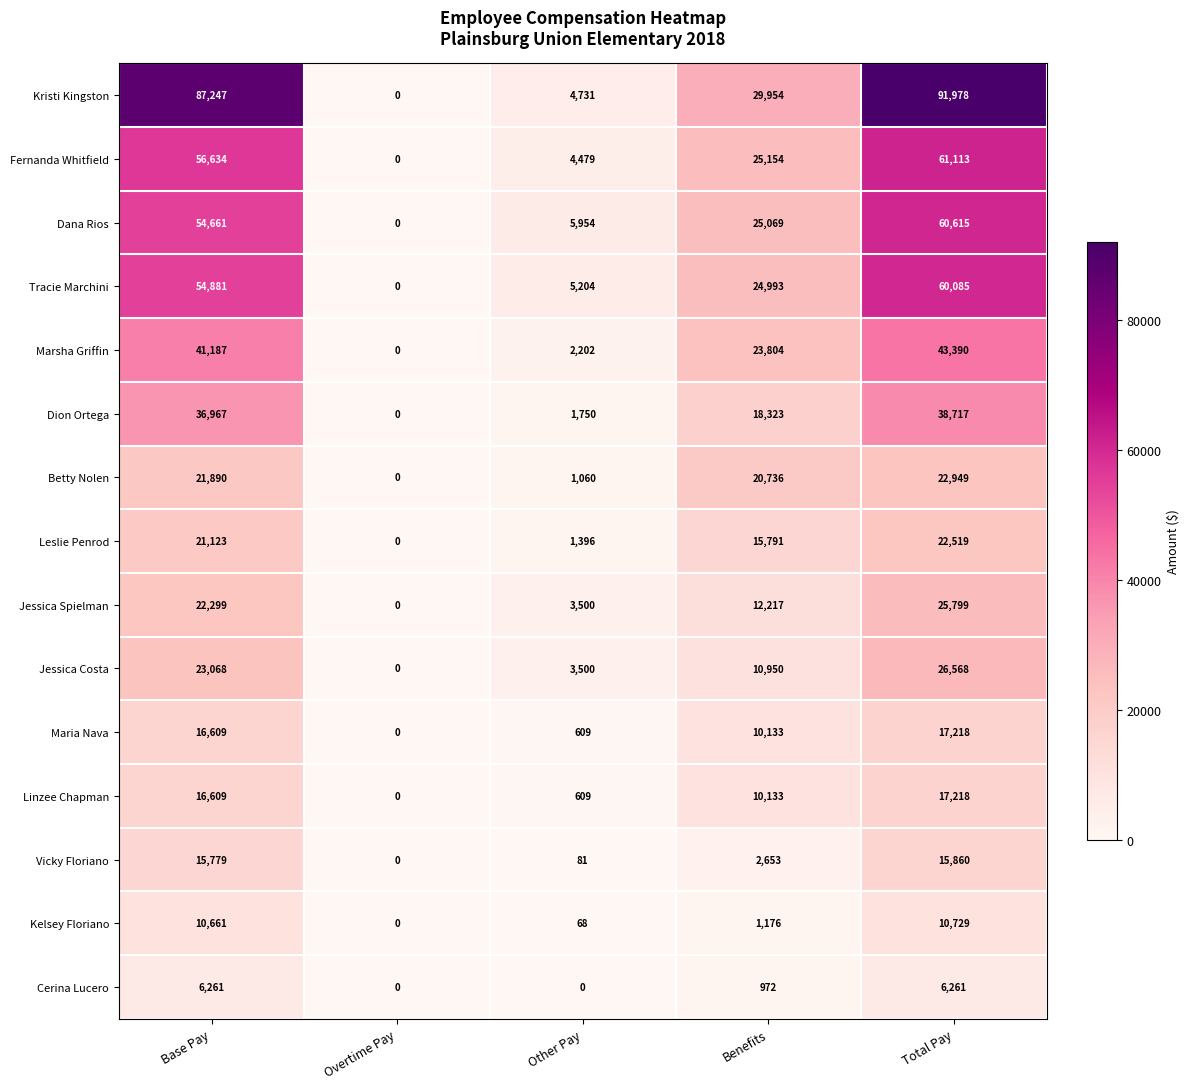

Count the Jessica Spielman values in the range 3500 to 22299.

3